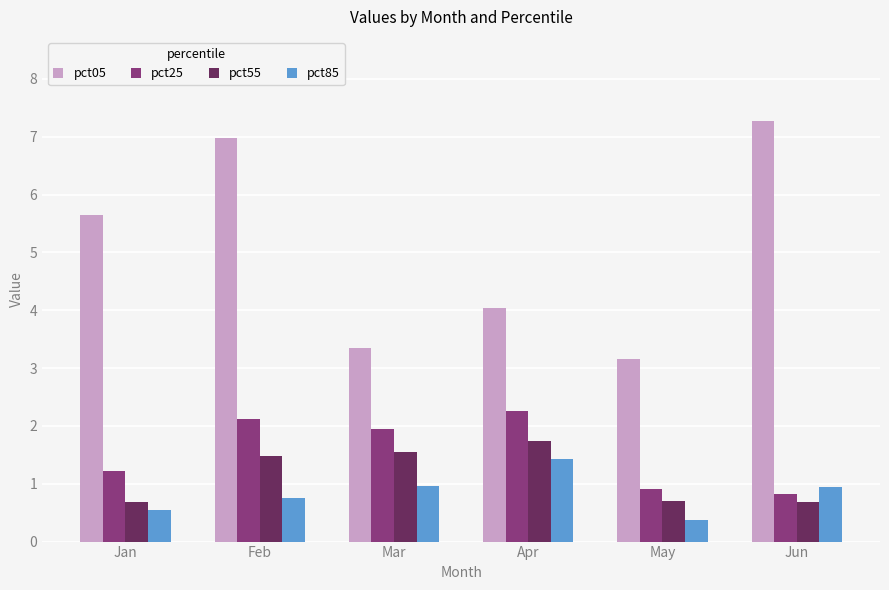

How many groups of bars are there?

6